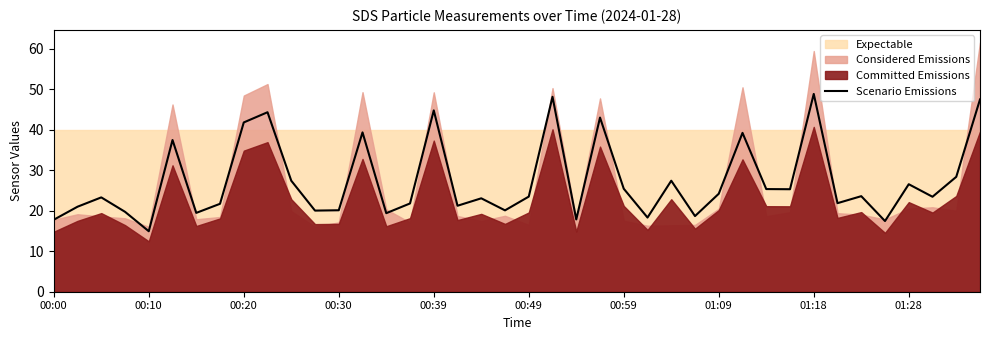

At which label does Scenario Emissions reach its minimum?

00:10